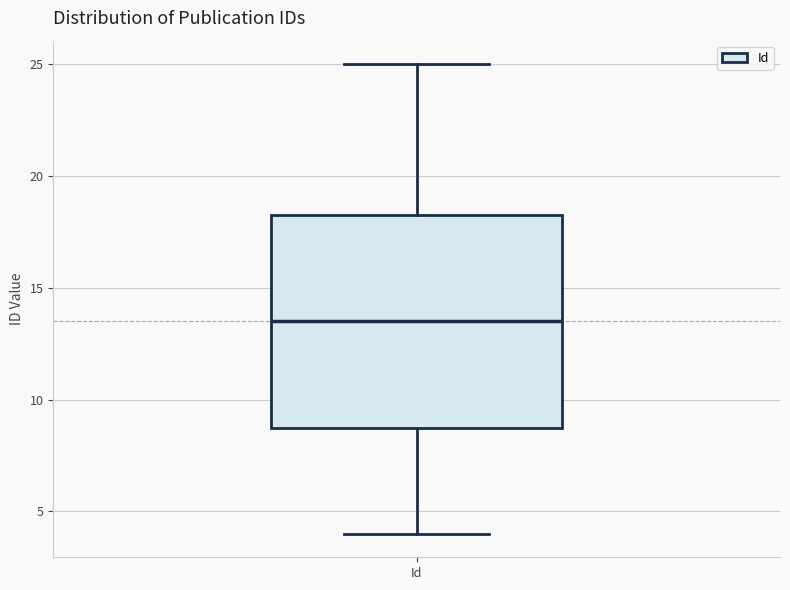

Where is the lower edge of the box for Id on the y-axis? The values are not printed on the chart, so give them approximately, as read against the axis.

9.0